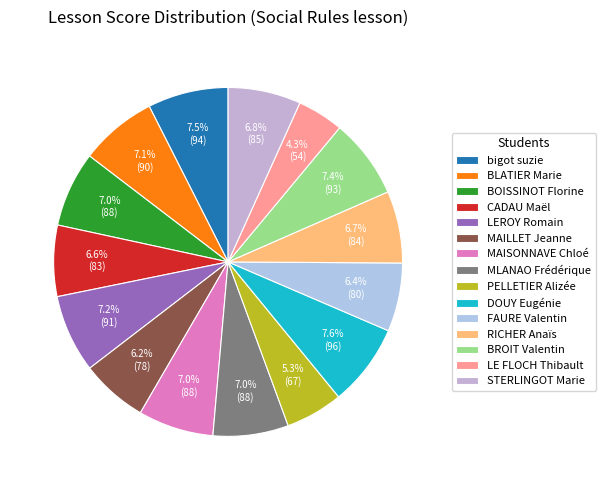

How many slices are in this pie chart?

15